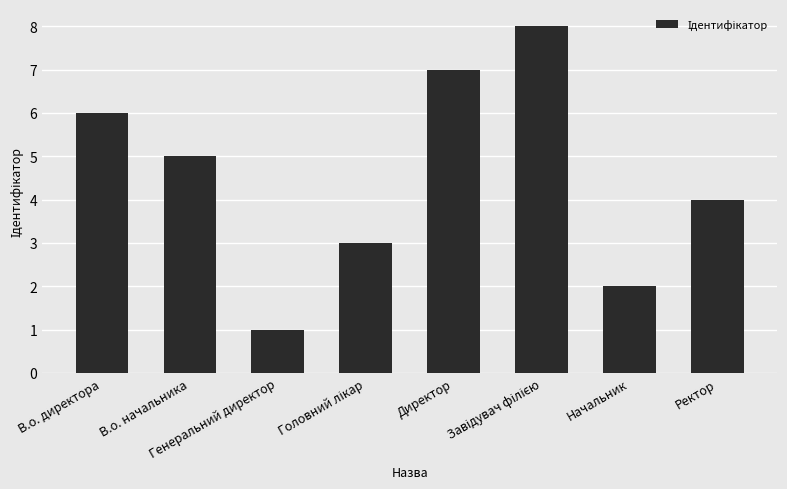

Approximately how many times larger is the value at Ректор compared to Генеральний директор?

4.0